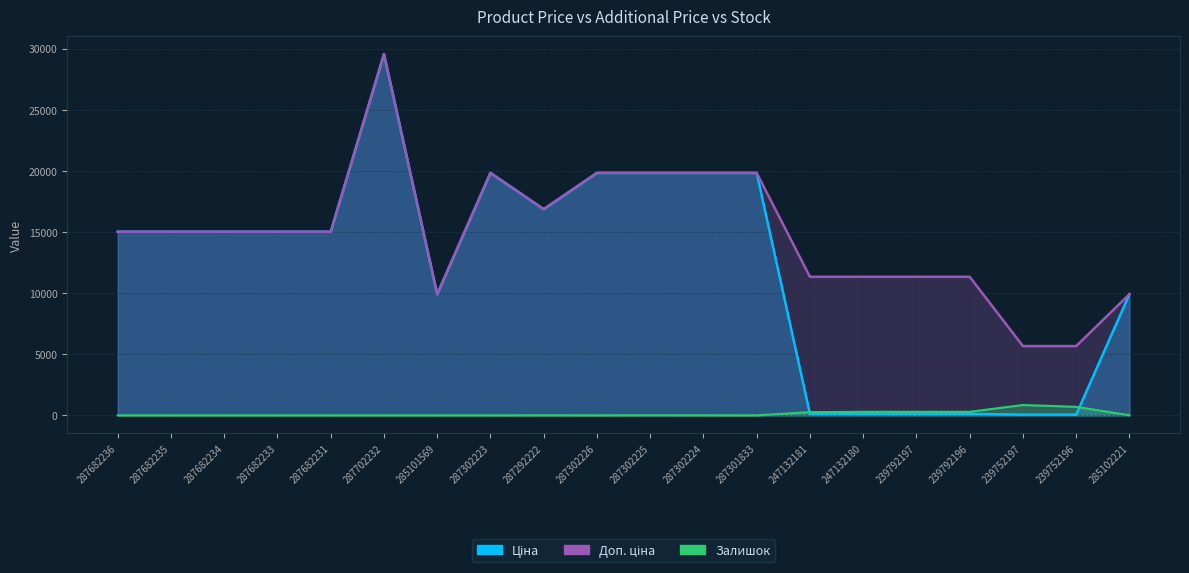

What is the value of the Ціна point at the 5th from the left?

15019.2